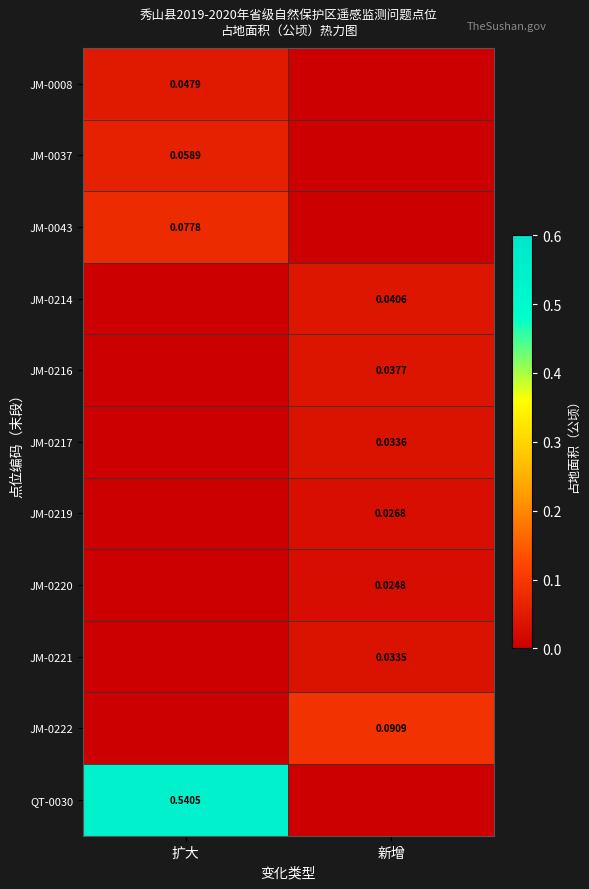

What is the maximum value shown in the chart?

0.5